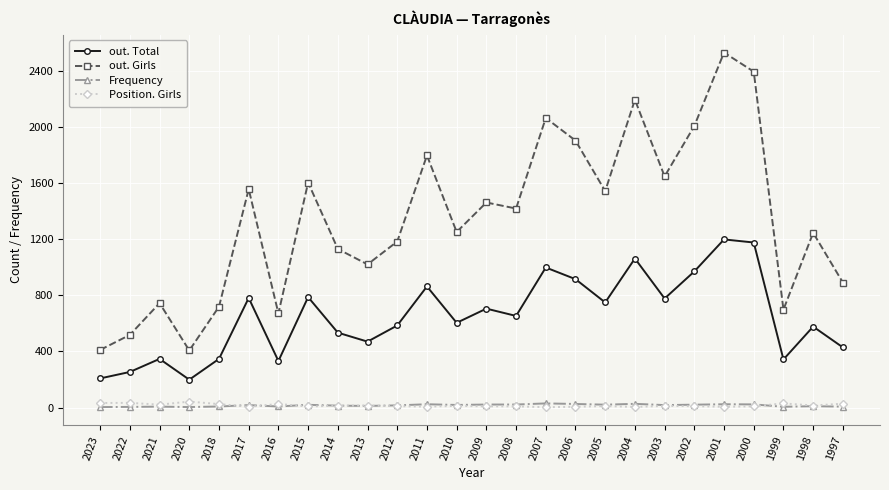

What is the sum of all out. Total values?

16863